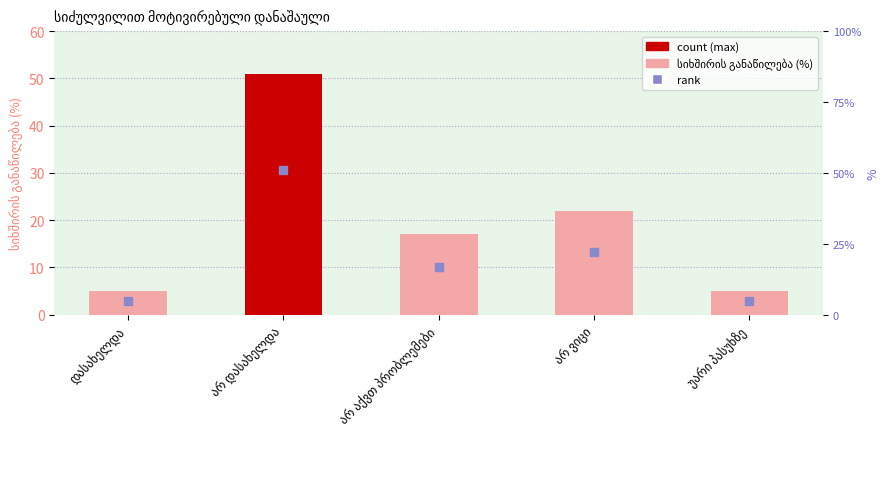

How many values are below 17?

2